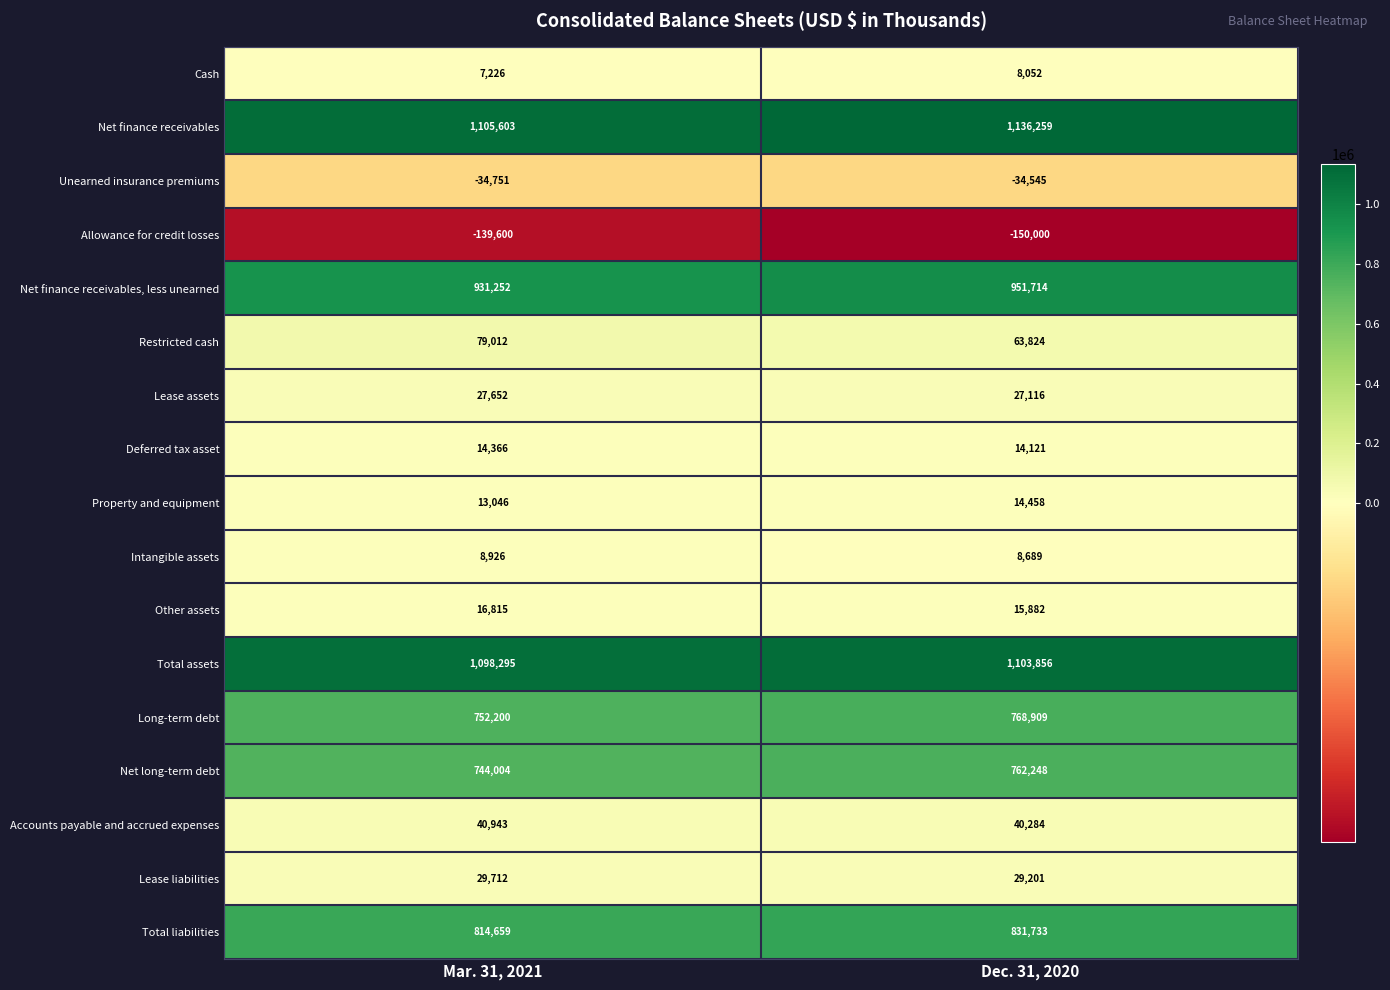

The Total assets series shows 1103856 at Dec. 31, 2020. True or false?

True